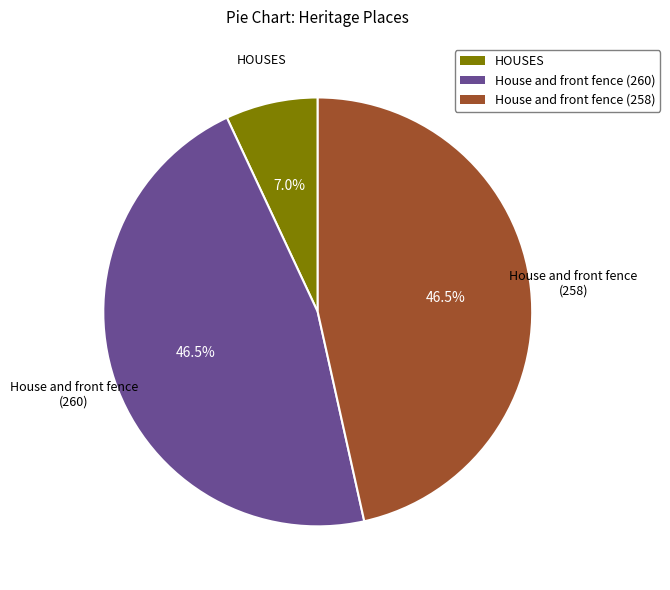

True or false: HOUSES accounts for 18% of the total.

False